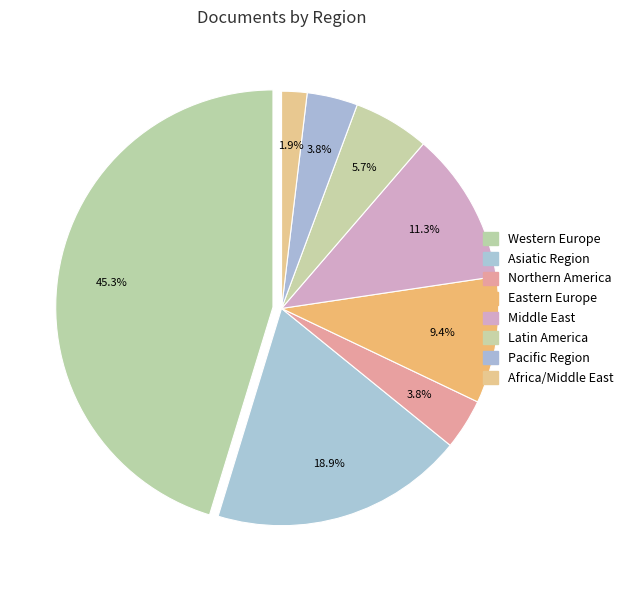

Count the number of slices in the pie.

8